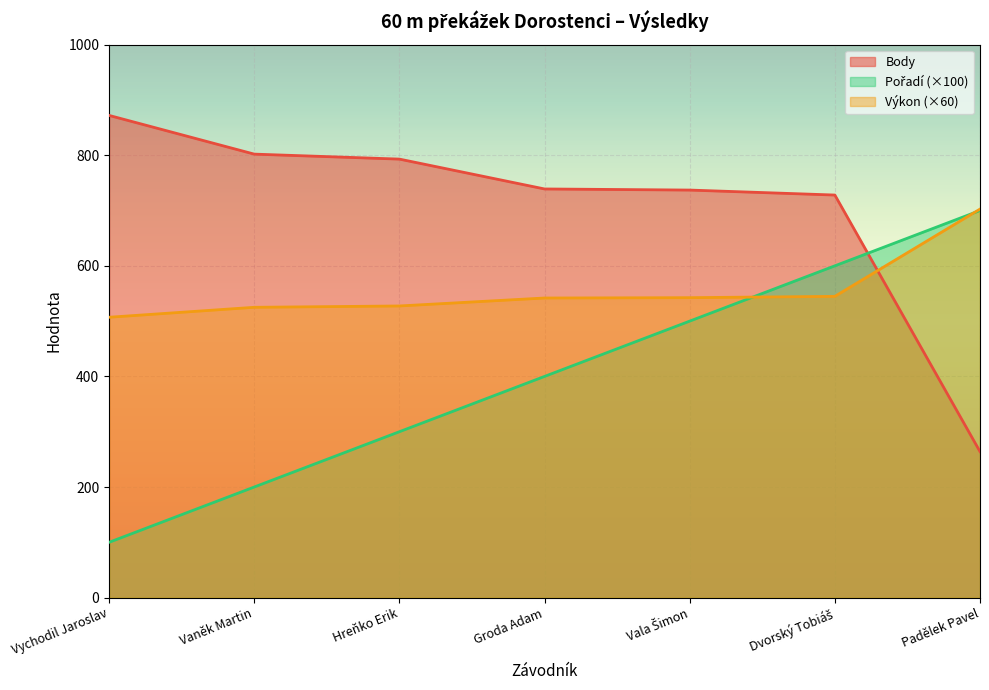

At how many categories does at least one series exceed 838?

1